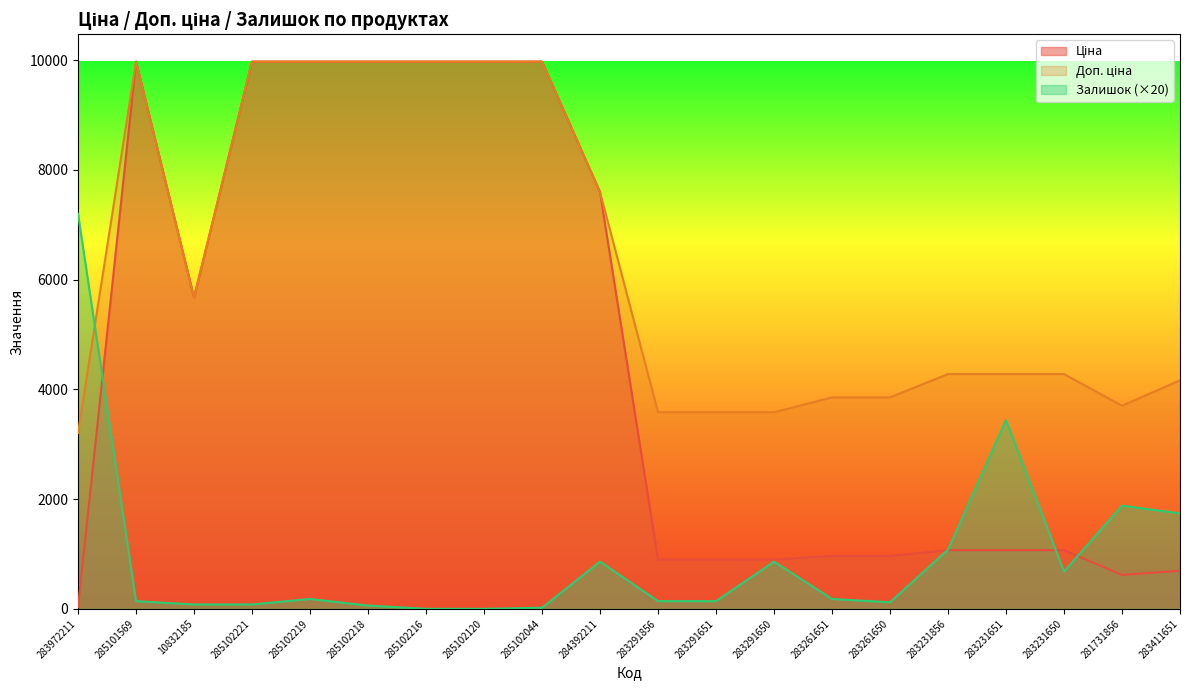

Reading right to left, what are all the values shown in this chart?

Ціна: 694.3	617.0	1069.8	1069.8	1069.8	963.5	963.5	895.9	895.9	895.9	7596.5	9975.0	9975.0	9975.0	9975.0	9975.0	9975.0	5673.8	9975.0	32.0
Доп. ціна: 4165.6	3701.9	4279.1	4279.1	4279.1	3854.0	3854.0	3583.6	3583.6	3583.6	7596.5	9975.0	9975.0	9975.0	9975.0	9975.0	9975.0	5673.8	9975.0	3205.0
Залишок: 1740.0	1880.0	680.0	3440.0	1080.0	120.0	180.0	860.0	140.0	140.0	860.0	20.0	0.0	0.0	60.0	180.0	80.0	80.0	140.0	7200.0